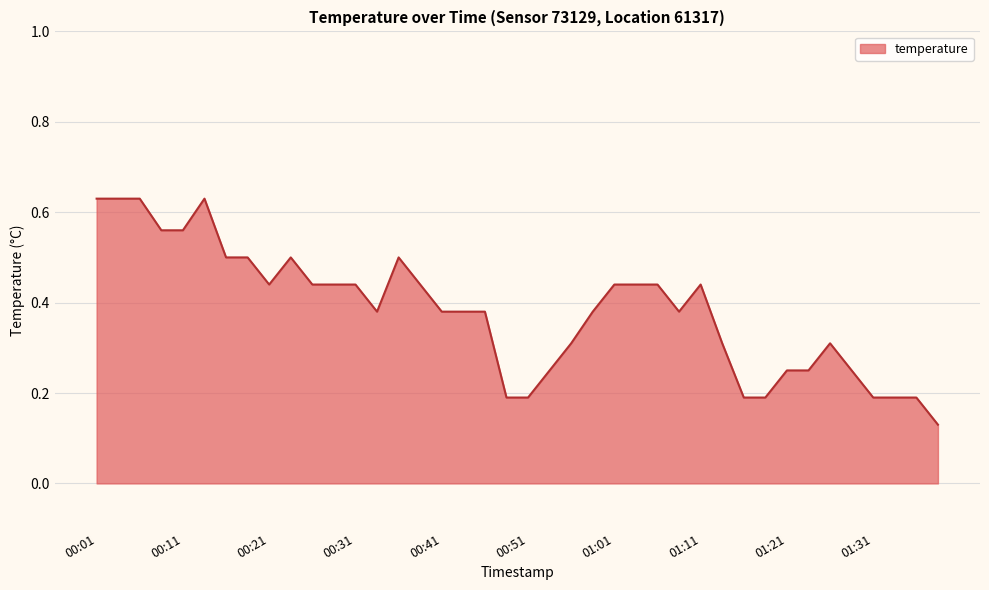

What is the difference between the maximum and minimum values?

0.5